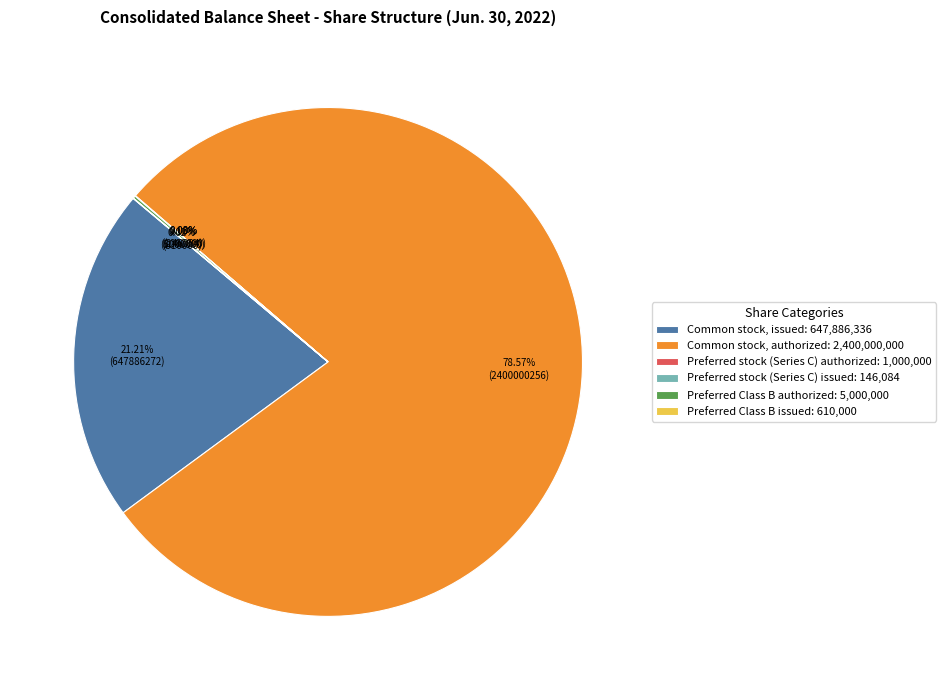

Does Common stock, authorized: 2,400,000,000 account for over 50% of the chart?

Yes